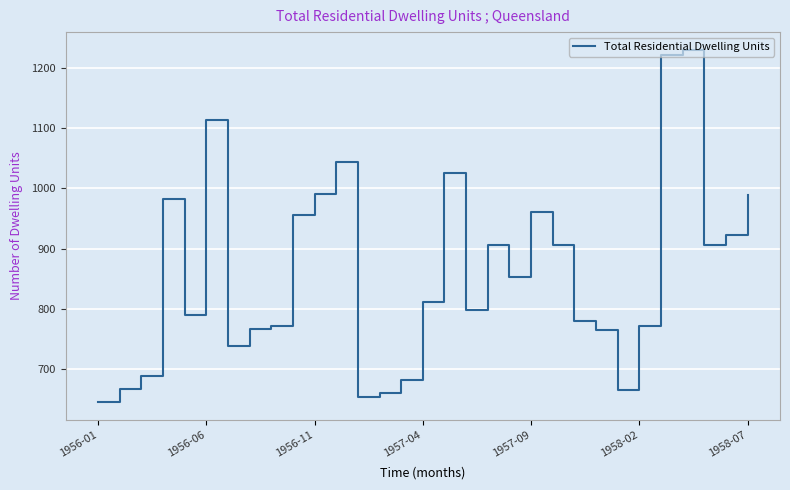

What is the smallest value displayed?

645